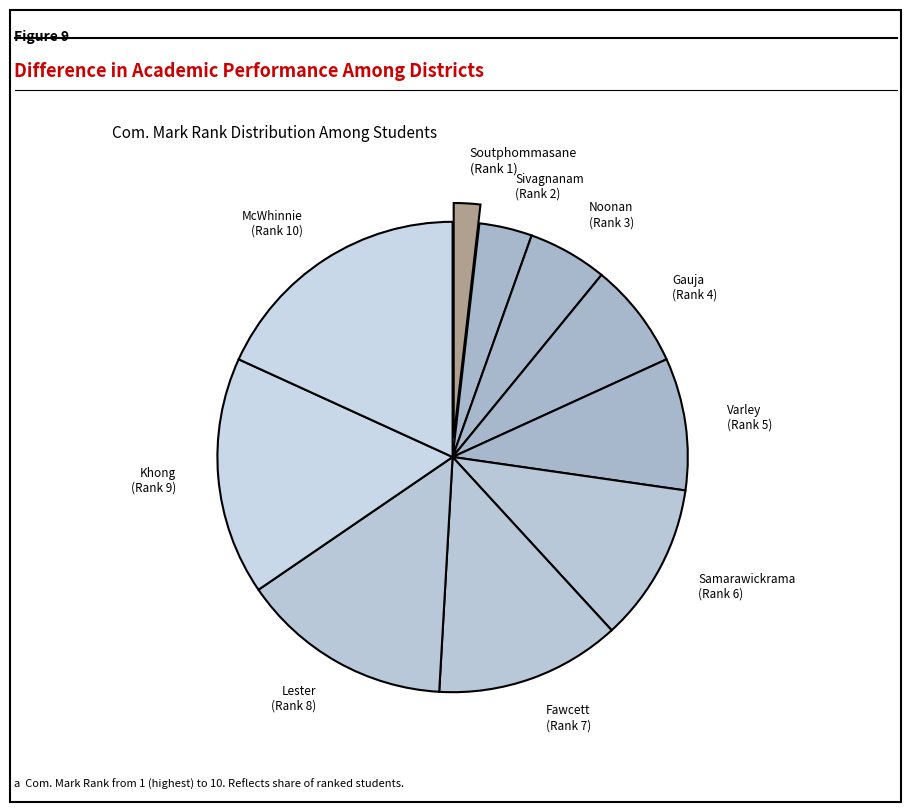

Rank the categories by value from highest to lowest.

McWhinnie (Rank 10), Khong (Rank 9), Lester (Rank 8), Fawcett (Rank 7), Samarawickrama (Rank 6), Varley (Rank 5), Gauja (Rank 4), Noonan (Rank 3), Sivagnanam (Rank 2), Soutphommasane (Rank 1)